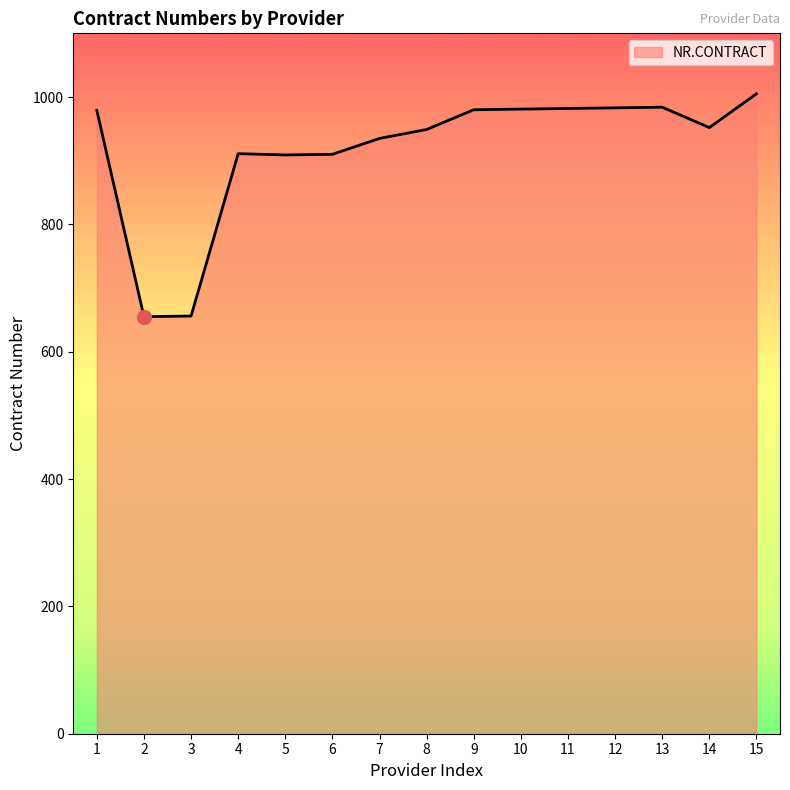

Is it true that the value at 7 is 376?

False